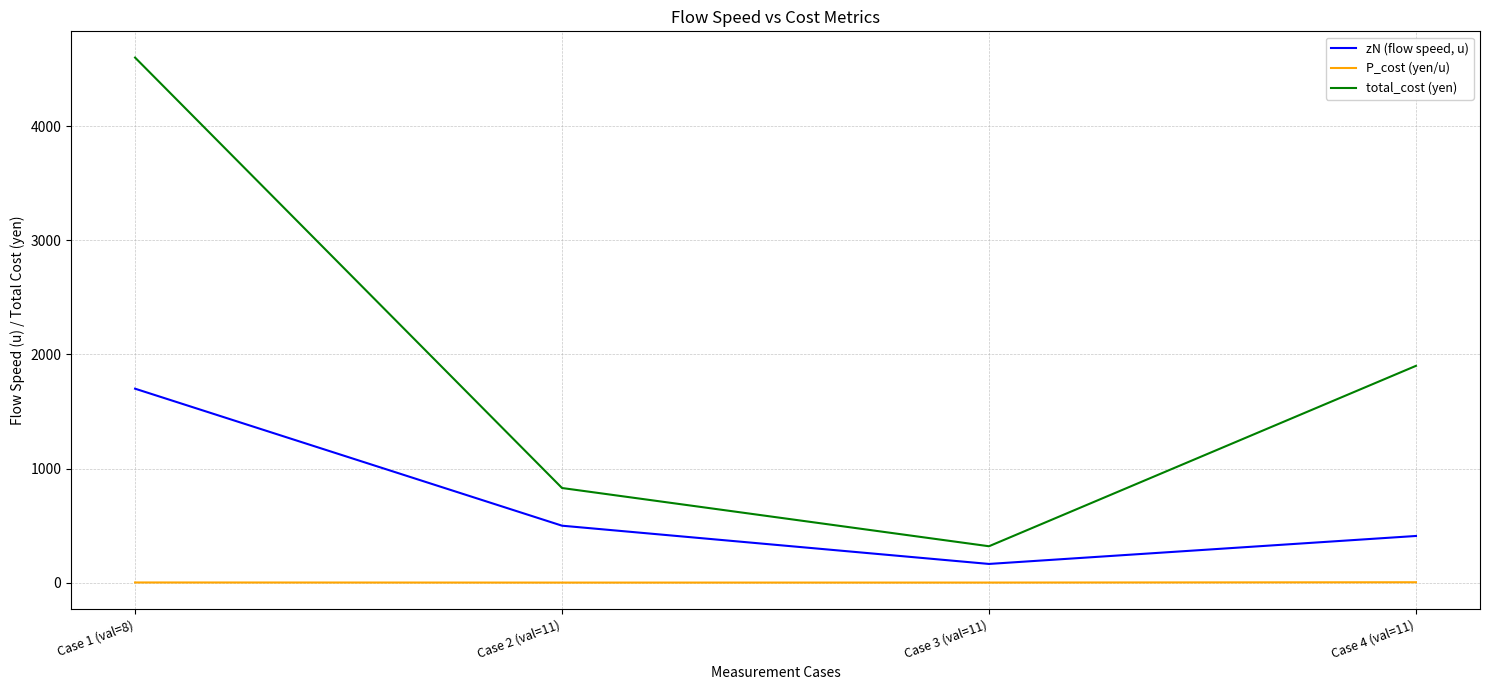

Is the value of zN (flow speed, u) at Case 4 (val=11) greater than the value of total_cost (yen) at Case 4 (val=11)?

No